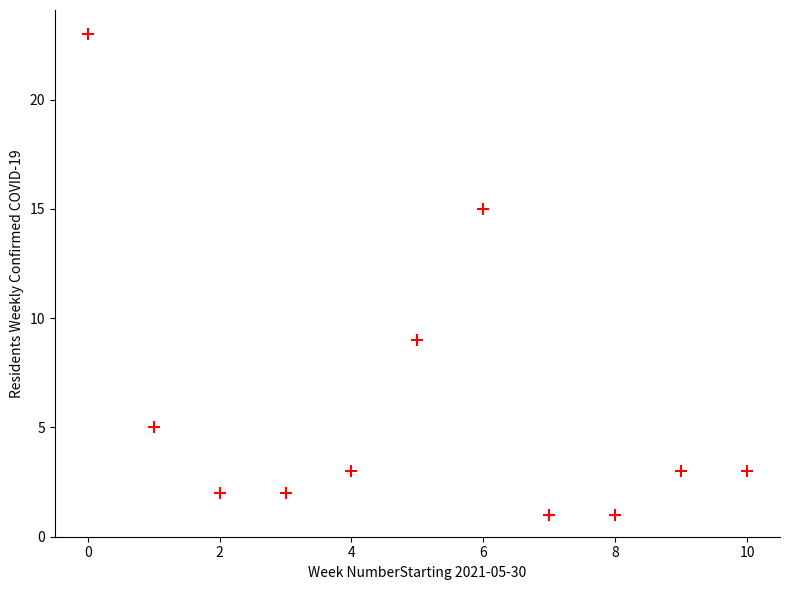

What is the average Y value?

6